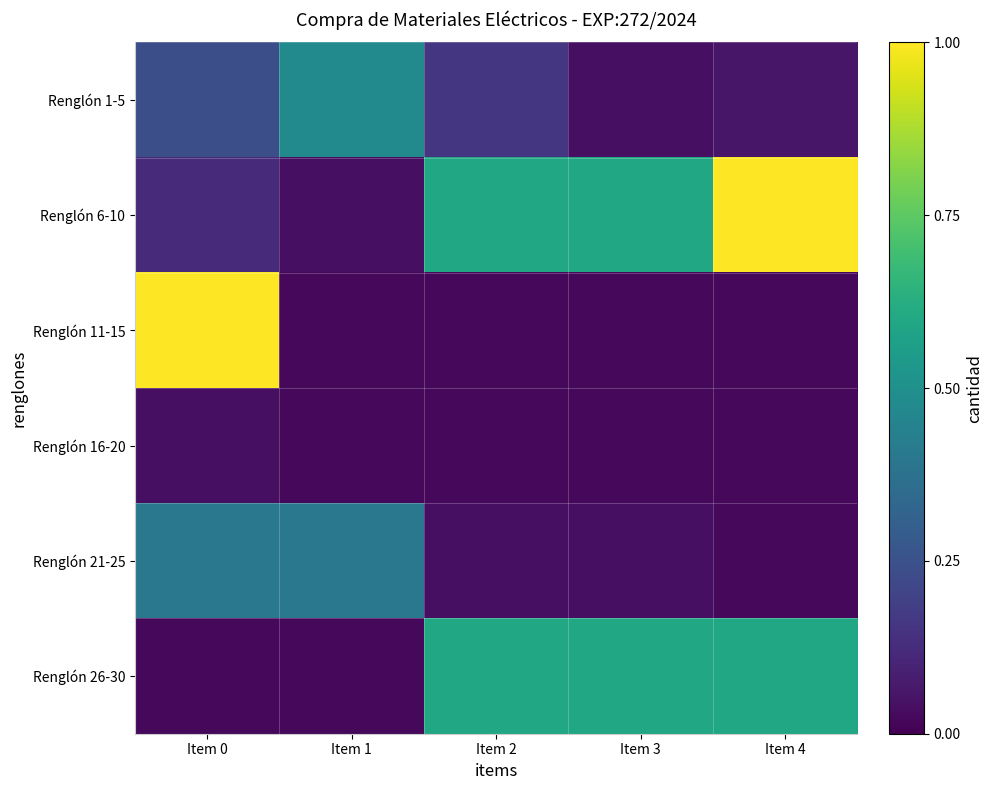

Between Item 4 and Item 2, which is larger?

Item 2